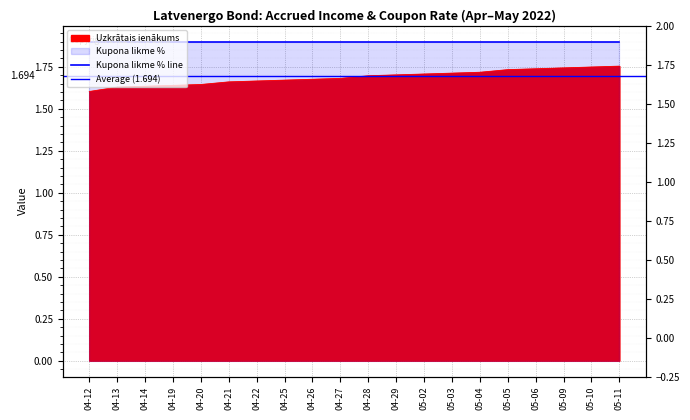

What is the label of the 12th point from the right?

04-26